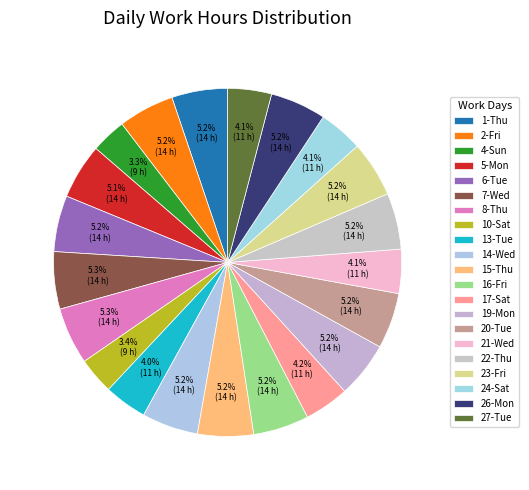

Is there a majority slice in this chart?

No